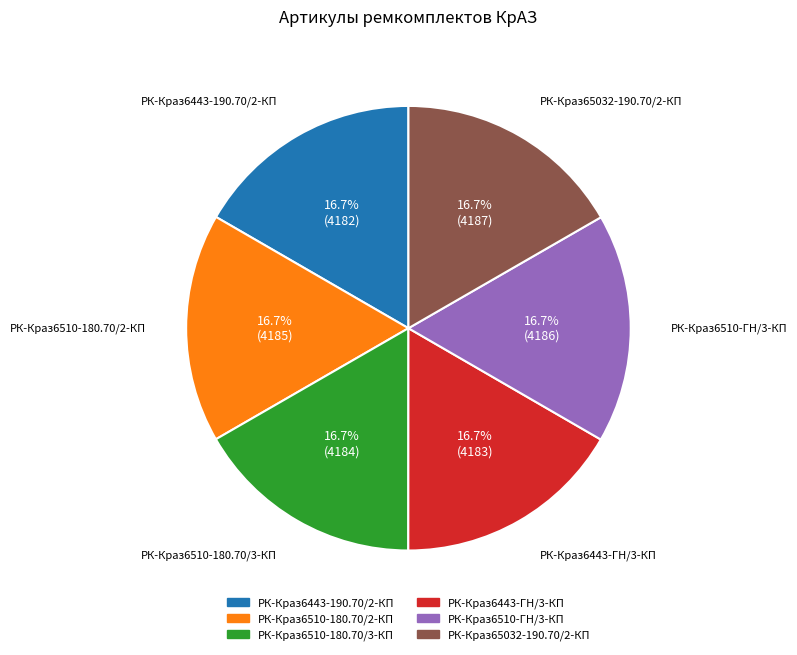

Is РК-Краз6510-ГН/3-КП the majority of the pie?

No